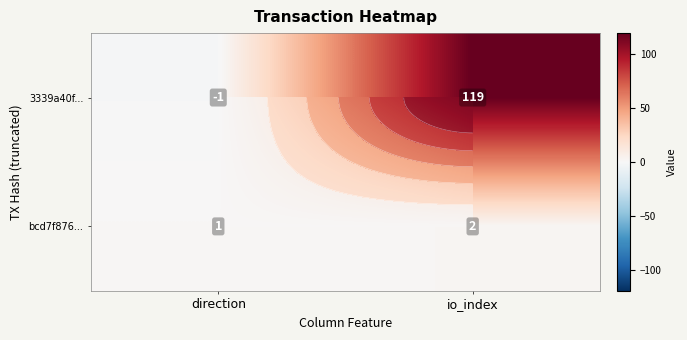

What is the difference between the maximum and minimum values in the bcd7f876... series?

1